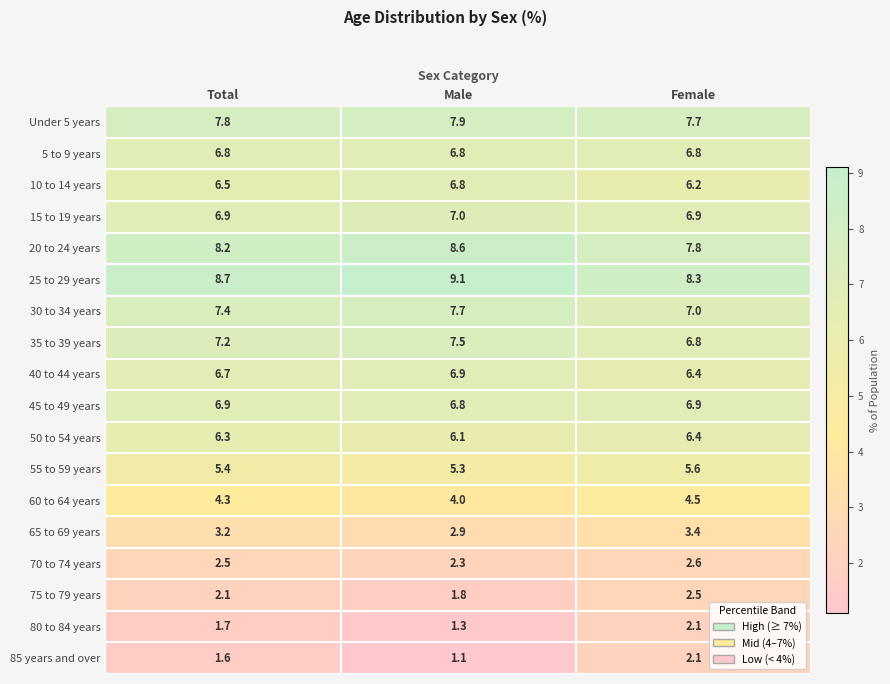

Which series has the largest total across all categories?

25 to 29 years